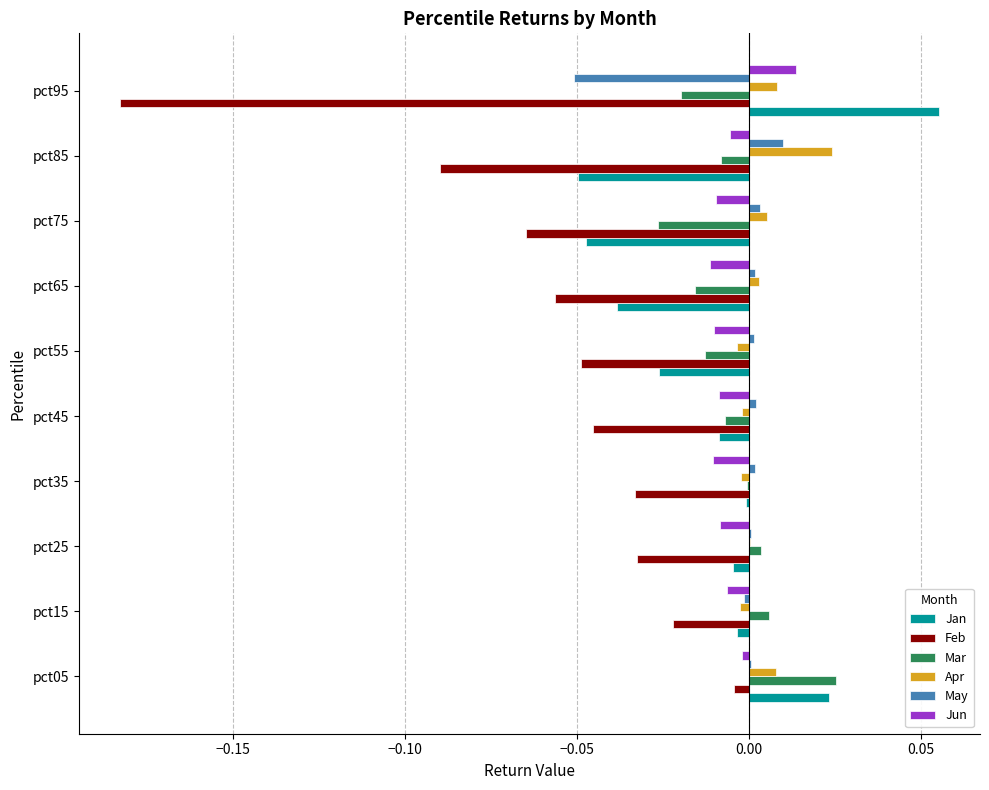

Which series changed the most between pct45 and pct95?

Feb